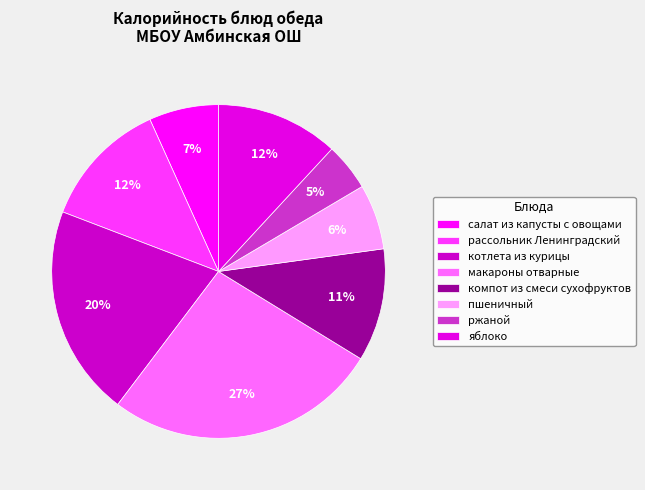

What is the largest slice in the pie chart?

макароны отварные